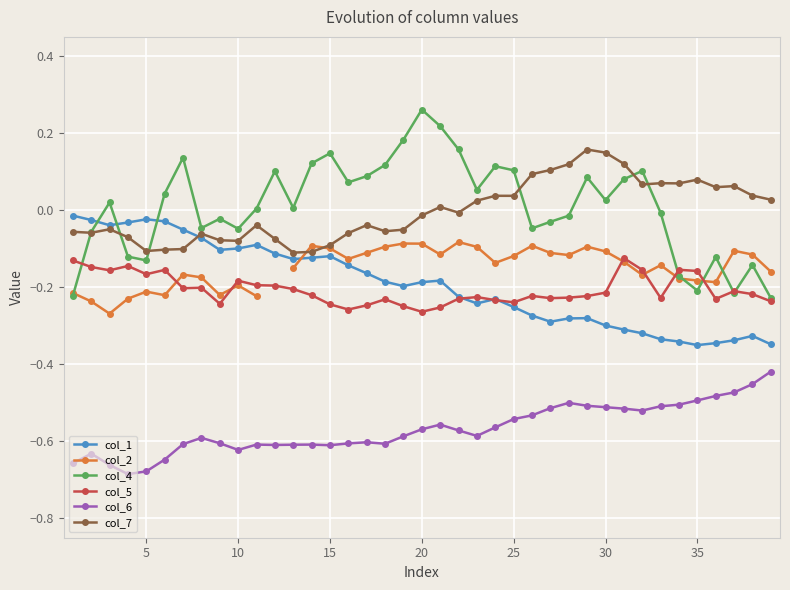

Which series ends up on top after the final intersection of col_1 and col_5?

col_5